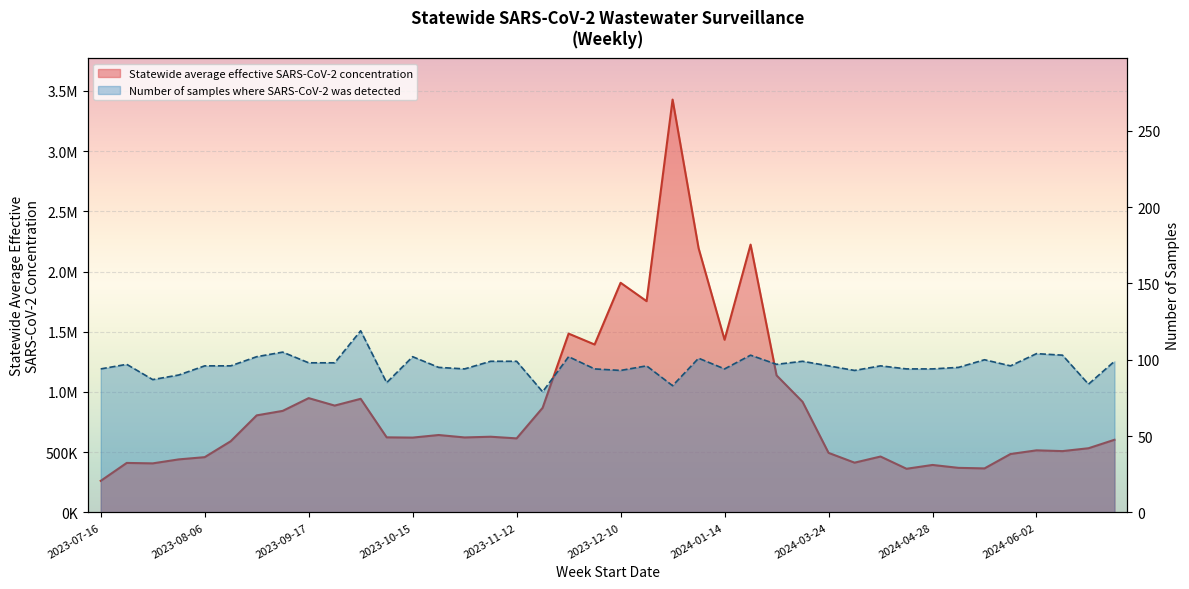

In Statewide average effective SARS-CoV-2 concentration, how many points are lower than both neighbors (excluding endpoints)?

12